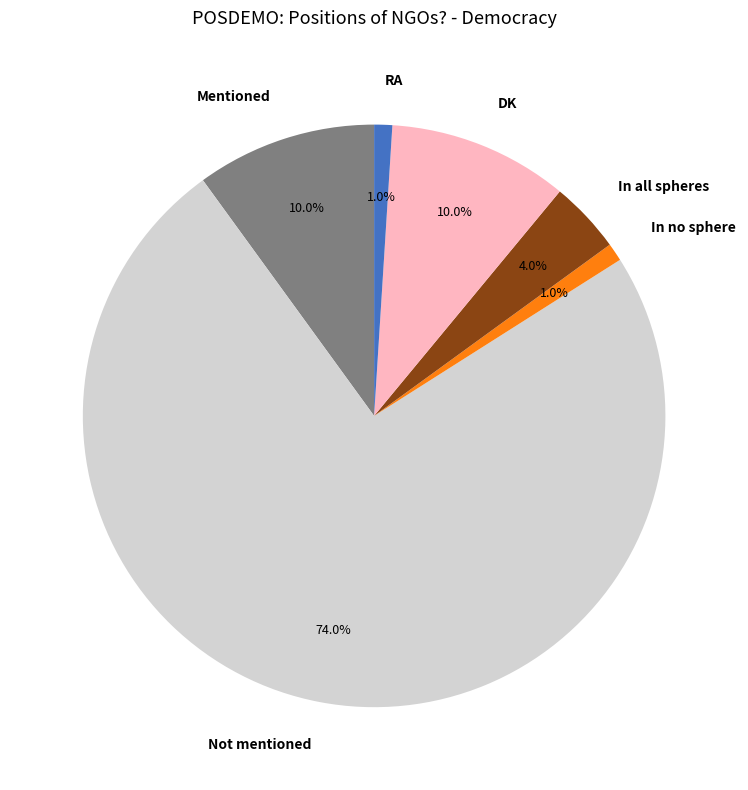

Is it true that RA is 11% of the pie?

False